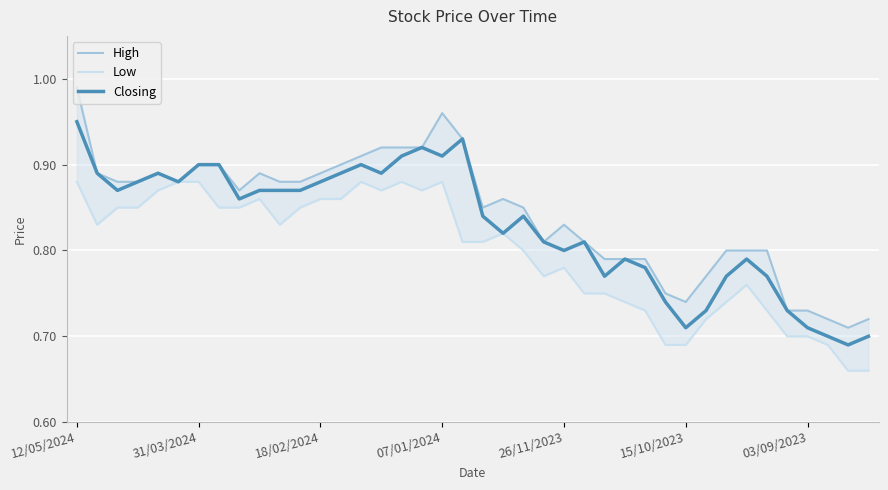

At which label does High reach its minimum?

38